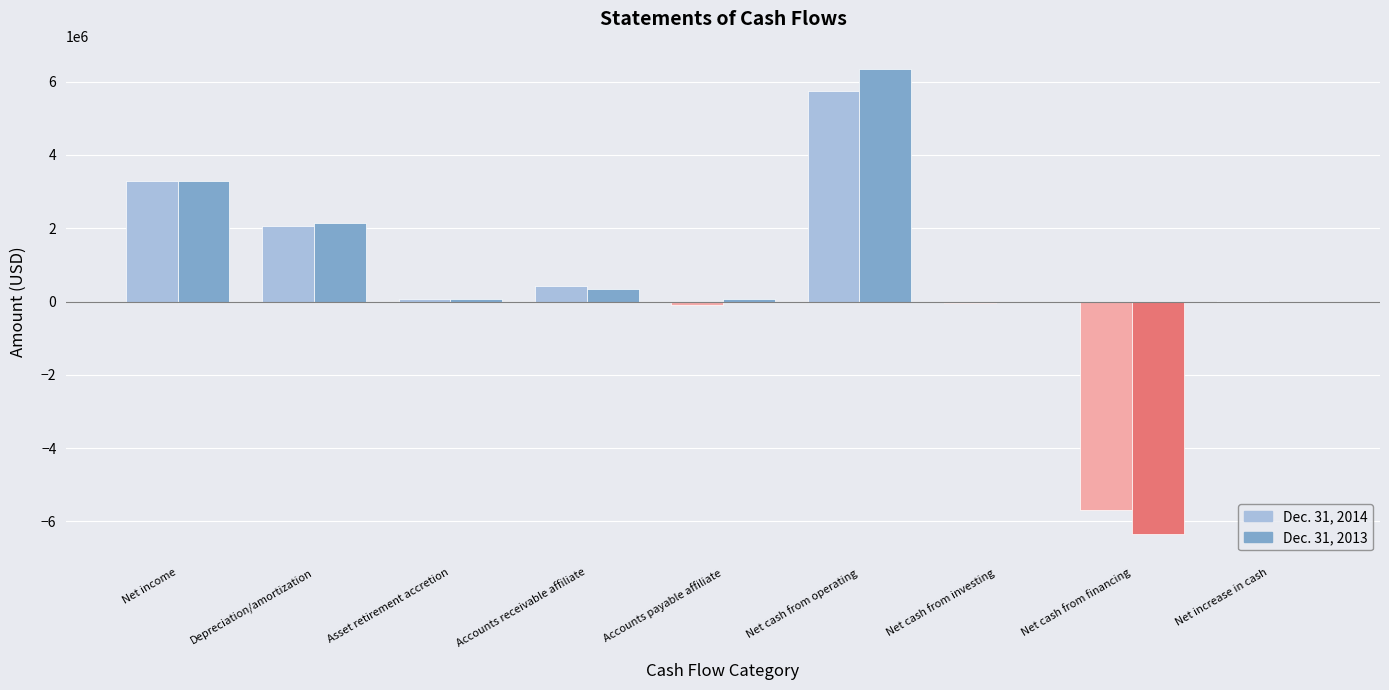

How many categories are shown in the chart?

9